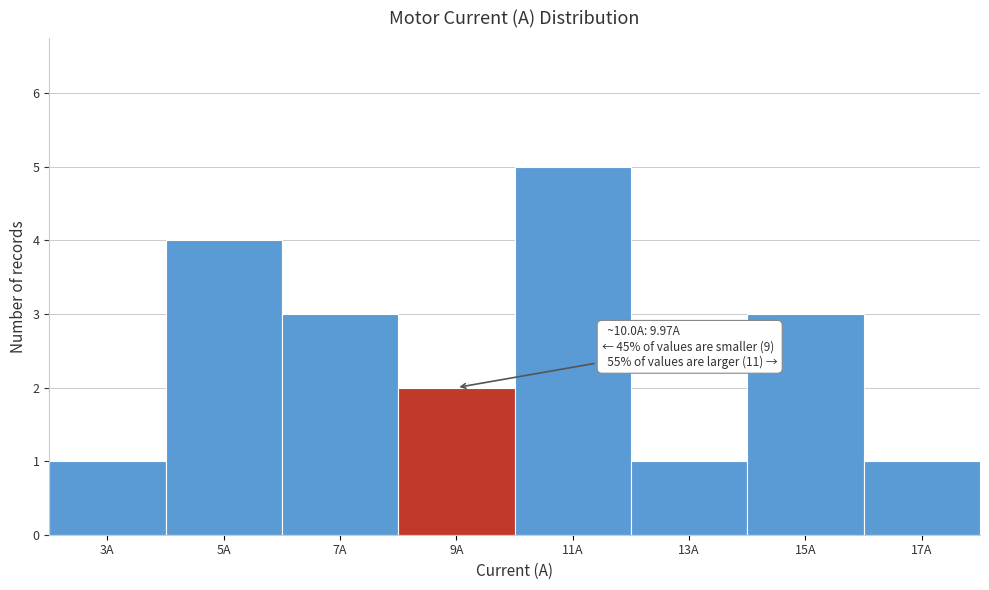

Reading right to left, transcribe all the data shown in this chart.

17A=1	15A=3	13A=1	11A=5	9A=2	7A=3	5A=4	3A=1